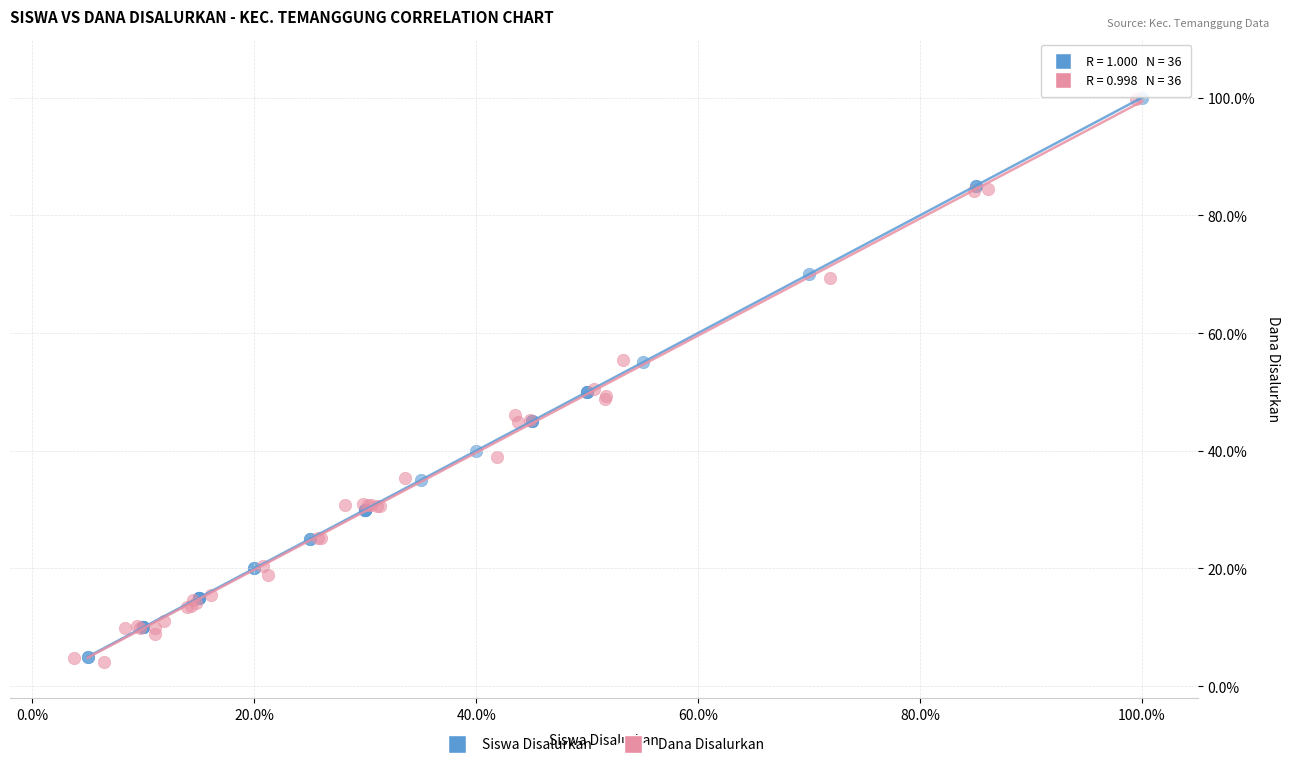

Which series has the widest spread of Y values?

Dana Disalurkan